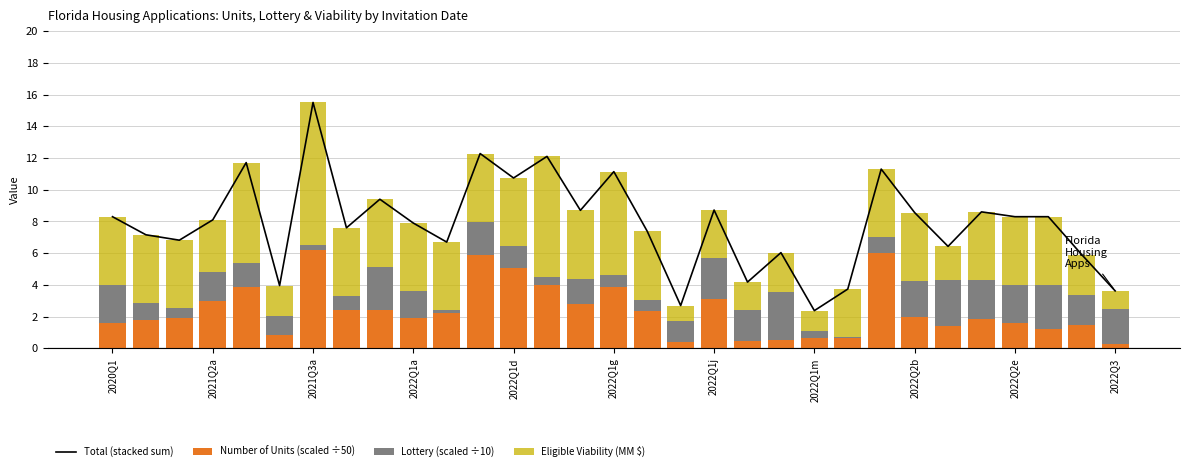

Reading left to right, extract all data points from this chart.

Total (stacked sum): 8.3	7.2	6.8	8.1	11.7	4.0	15.5	7.6	9.4	7.9	6.7	12.3	10.7	12.1	8.7	11.1	7.4	2.7	8.7	4.2	6.0	2.4	3.7	11.3	8.6	6.4	8.6	8.3	8.3	5.9	3.6
Number of Units (scaled ÷50): 1.6	1.8	1.9	3.0	3.9	0.9	6.2	2.4	2.4	1.9	2.2	5.9	5.0	4.0	2.8	3.8	2.4	0.4	3.1	0.4	0.6	0.7	0.6	6.0	2.0	1.4	1.8	1.6	1.2	1.5	0.3
Lottery (scaled ÷10): 2.4	1.1	0.6	1.8	1.5	1.2	0.3	0.9	2.7	1.7	0.2	2.1	1.4	0.5	1.6	0.8	0.7	1.3	2.6	2.0	3.0	0.4	0.1	1.0	2.3	2.9	2.5	2.4	2.8	1.9	2.2
Eligible Viability (MM $): 4.3	4.3	4.3	3.3	6.3	1.9	9.0	4.3	4.3	4.3	4.3	4.3	4.3	7.6	4.3	6.5	4.3	1.0	3.0	1.7	2.5	1.3	3.0	4.3	4.3	2.1	4.3	4.3	4.3	2.5	1.1